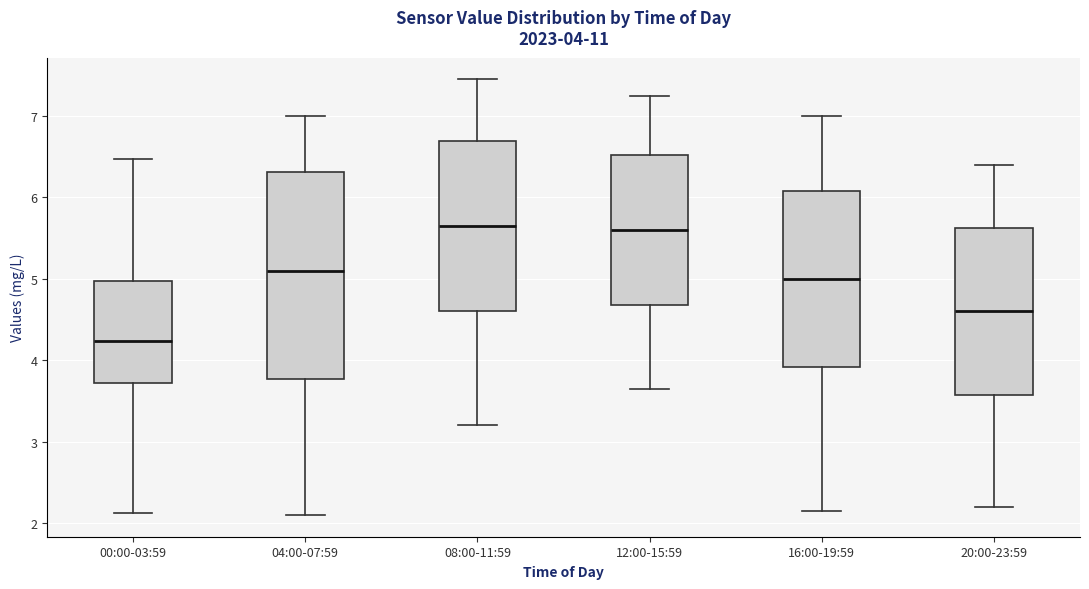

Which box is the tallest, from its lower edge to its upper edge?

04:00-07:59